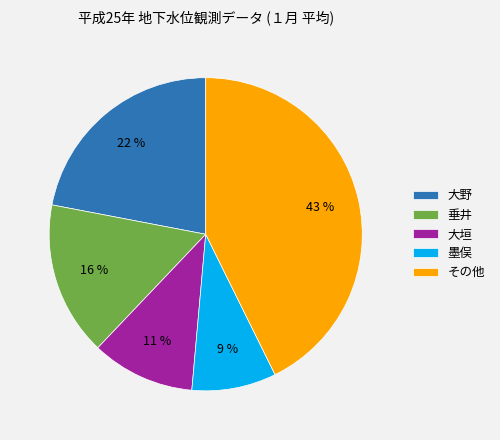

Approximately how many times larger is the value at 垂井 compared to 大野?

0.7